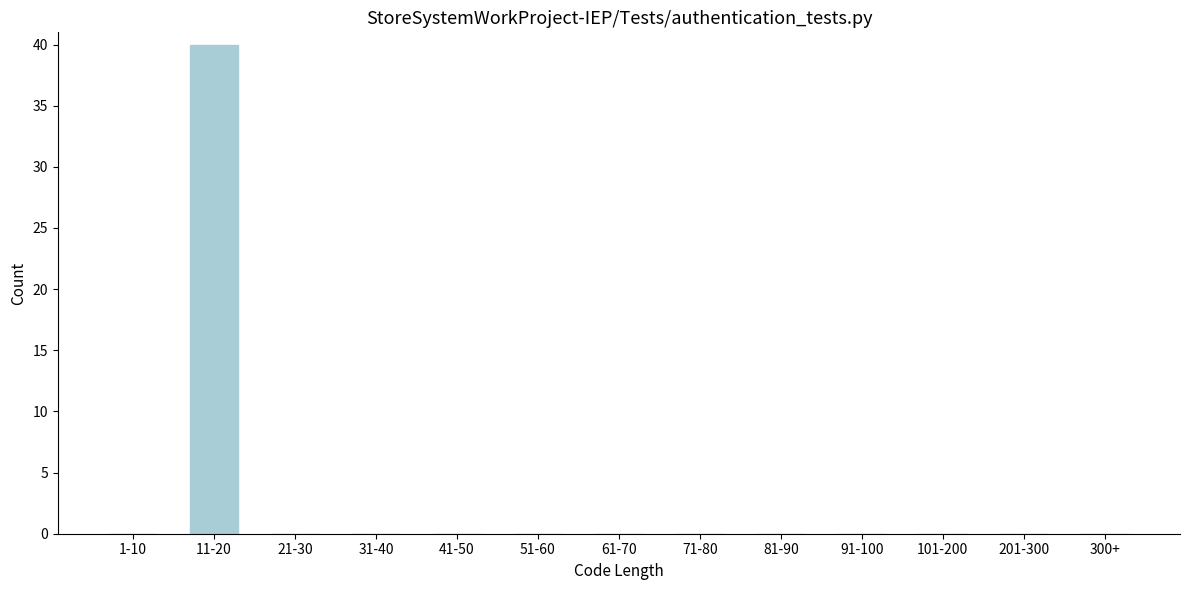

Reading left to right, what are all the values shown in this chart?

1-10=0	11-20=40	21-30=0	31-40=0	41-50=0	51-60=0	61-70=0	71-80=0	81-90=0	91-100=0	101-200=0	201-300=0	300+=0